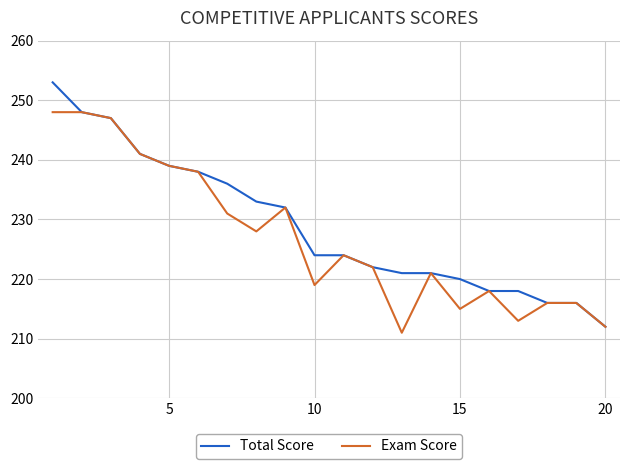

List the series in order of their peak value, highest first.

Total Score, Exam Score